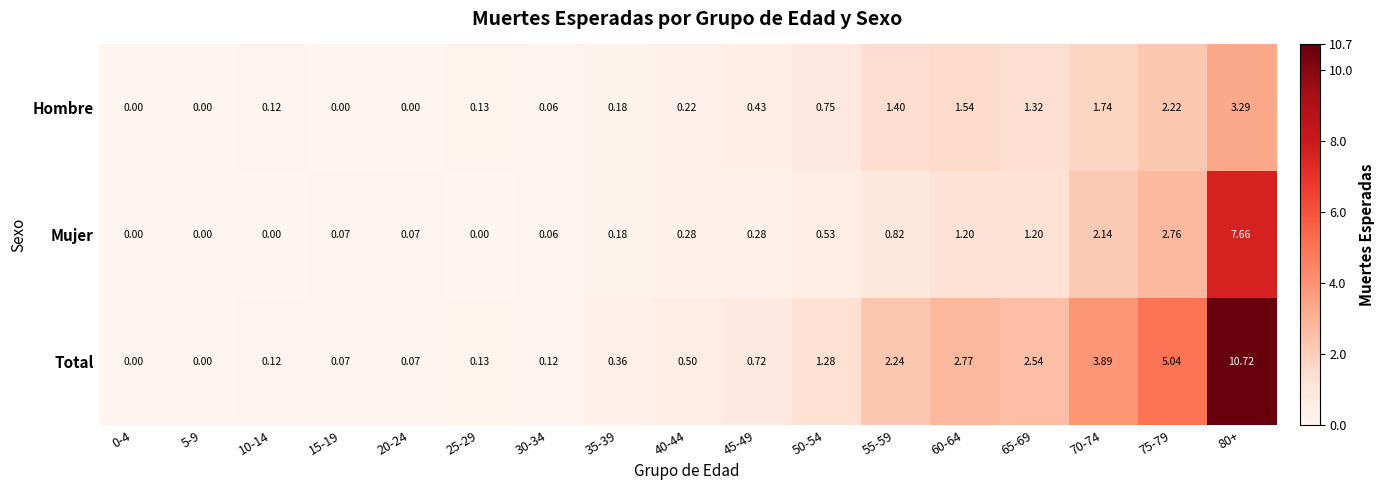

Which series has the largest range (max minus min)?

Total